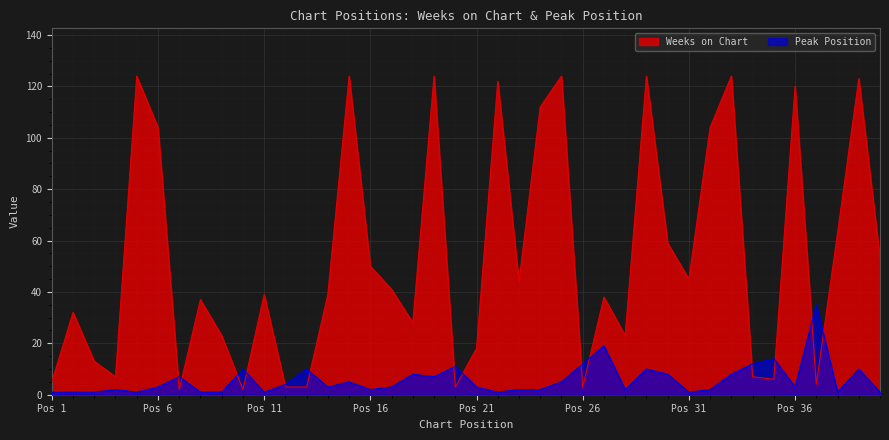

What is the greatest value displayed?

124